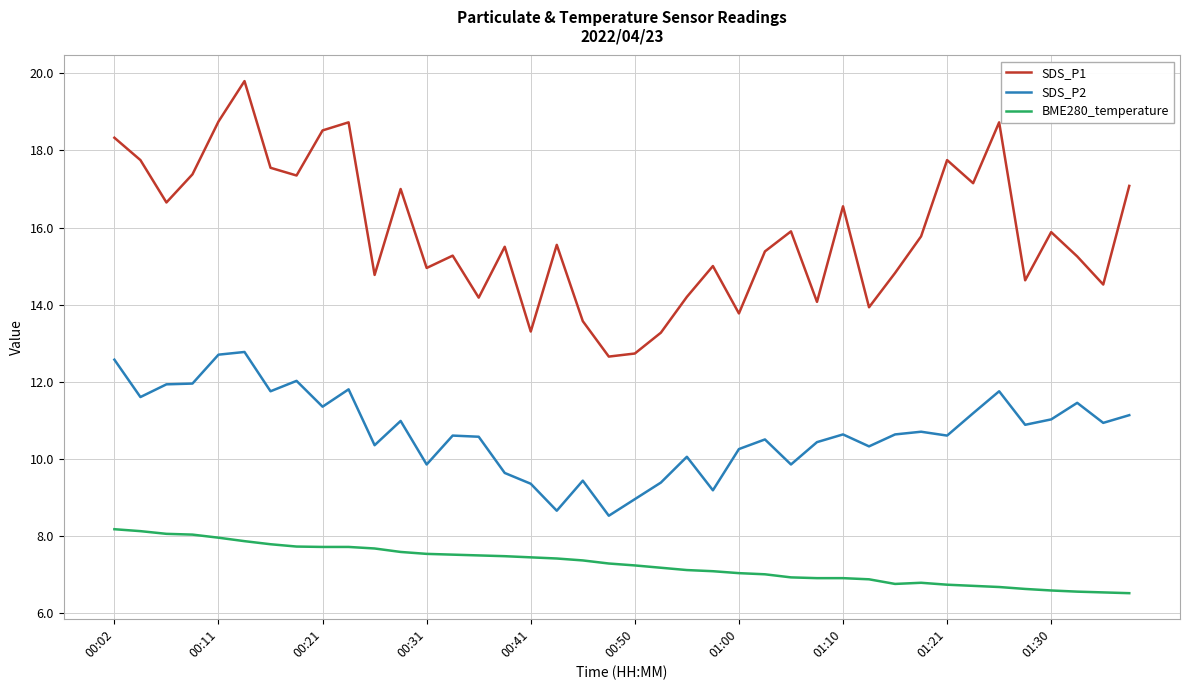

List the series in order of their peak value, highest first.

SDS_P1, SDS_P2, BME280_temperature